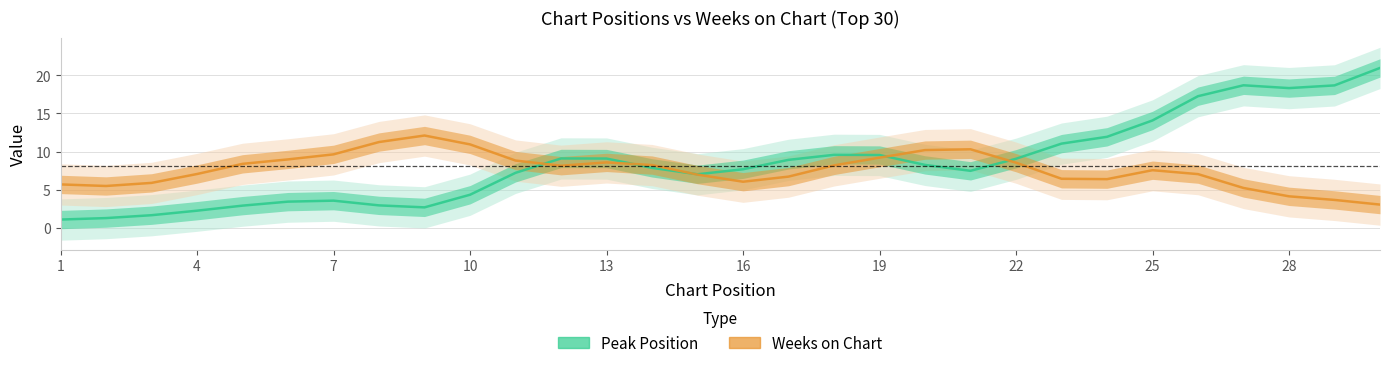

At which label does Weeks on Chart reach its minimum?

30